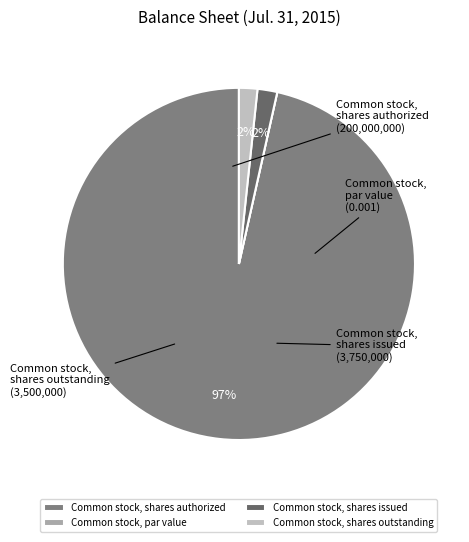

Combined, do Common stock, shares outstanding and Common stock, shares authorized account for over 50%?

Yes